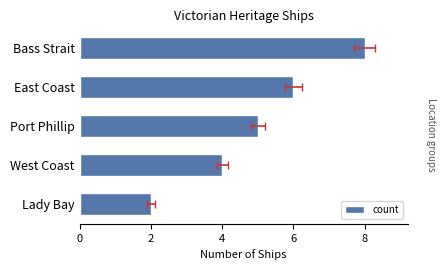

What is the difference between the maximum and second lowest values?

4